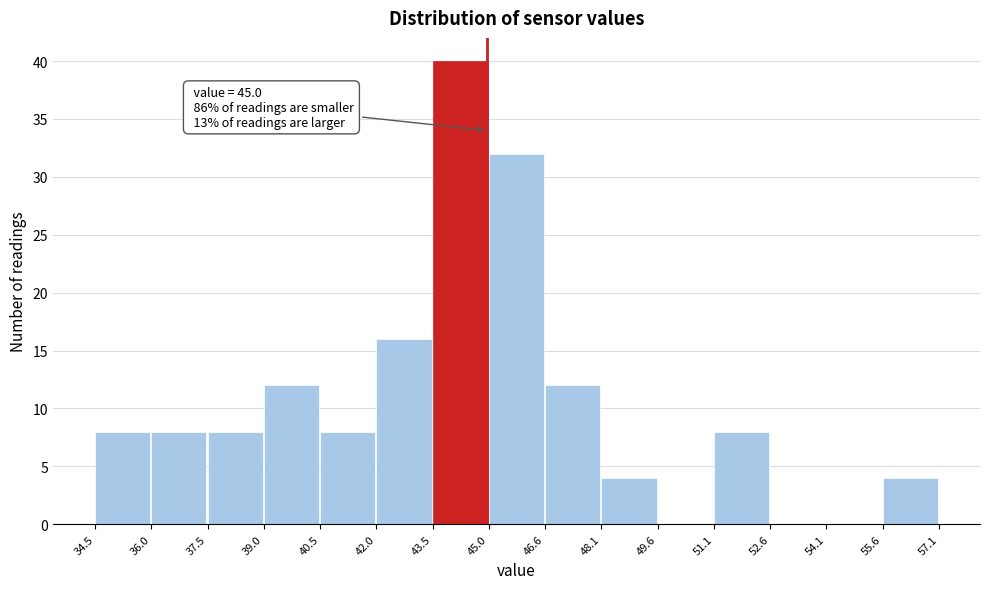

Which range on the x-axis has the tallest bar?

43.5 to 45.0